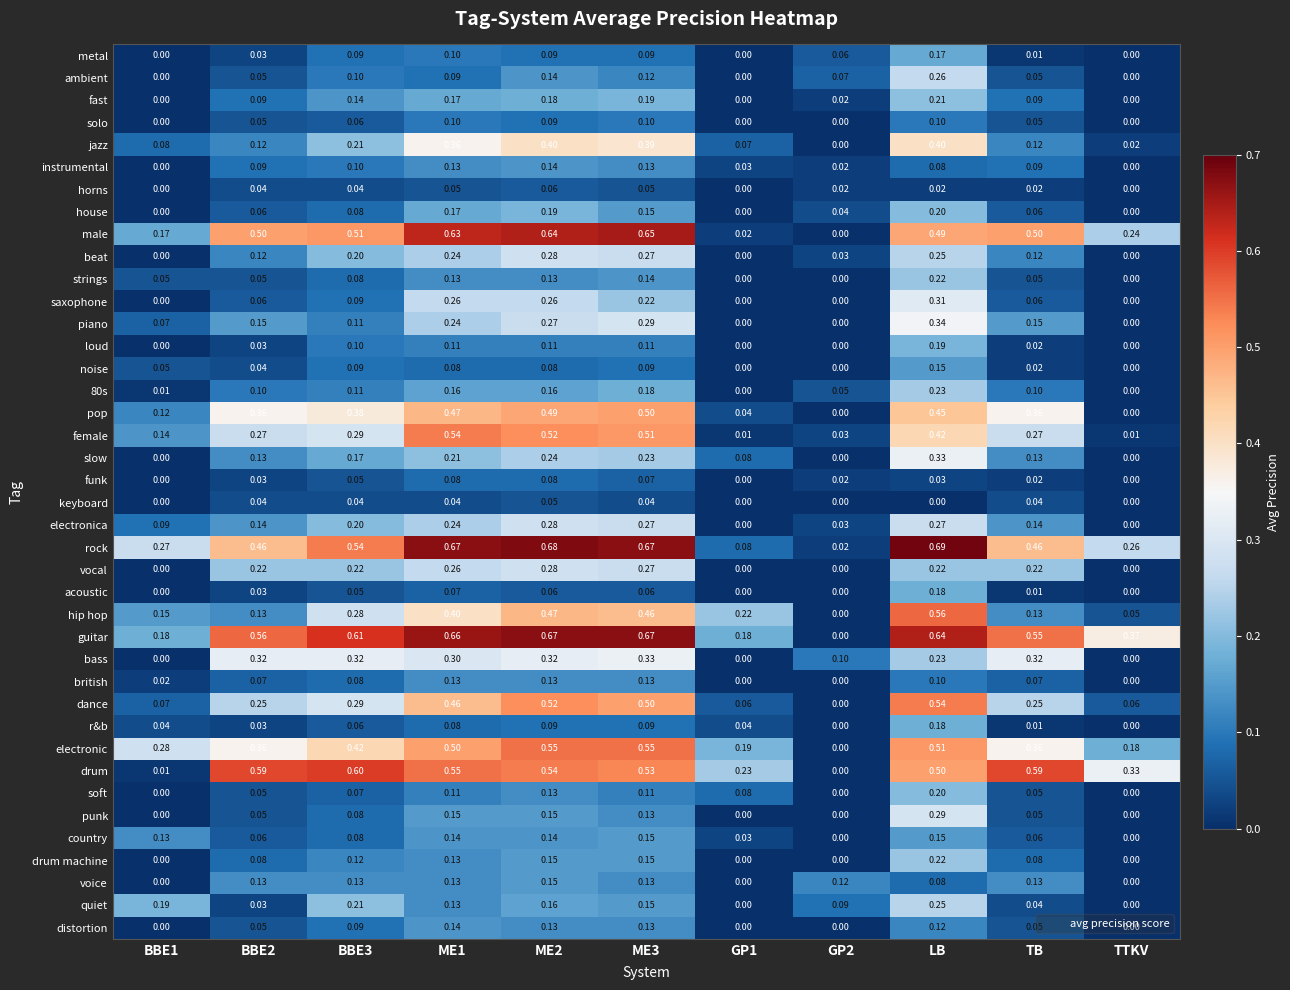

At which category does the chart reach its peak across all series?

LB